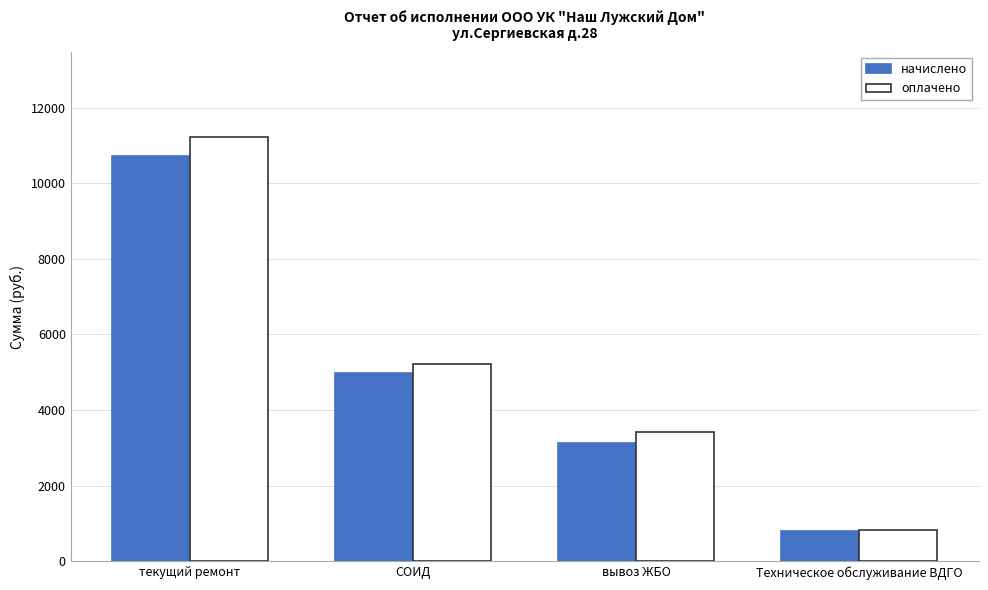

Count the number of categories in the chart.

4